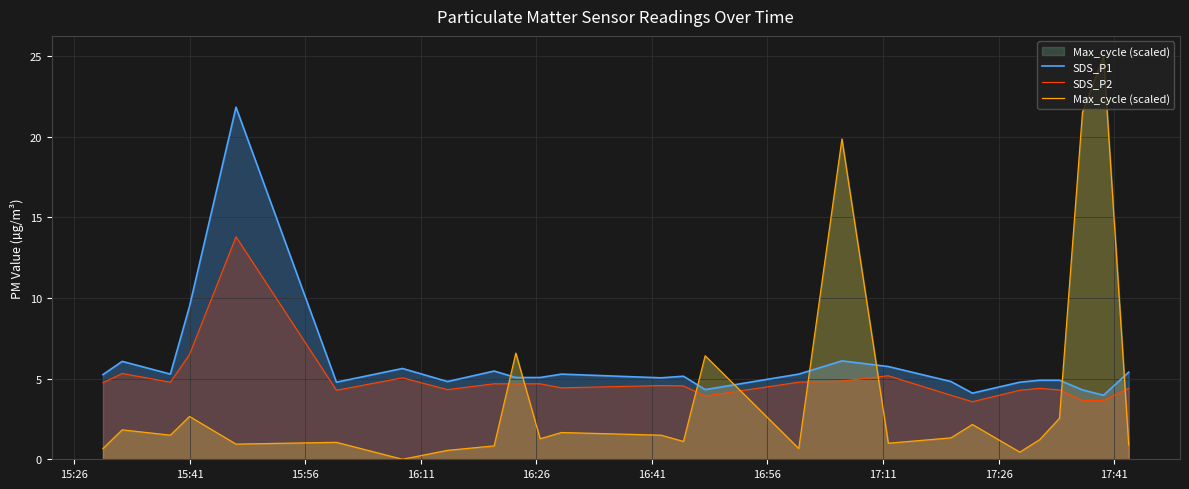

How many interior local valleys does the SDS_P2 series have?

6